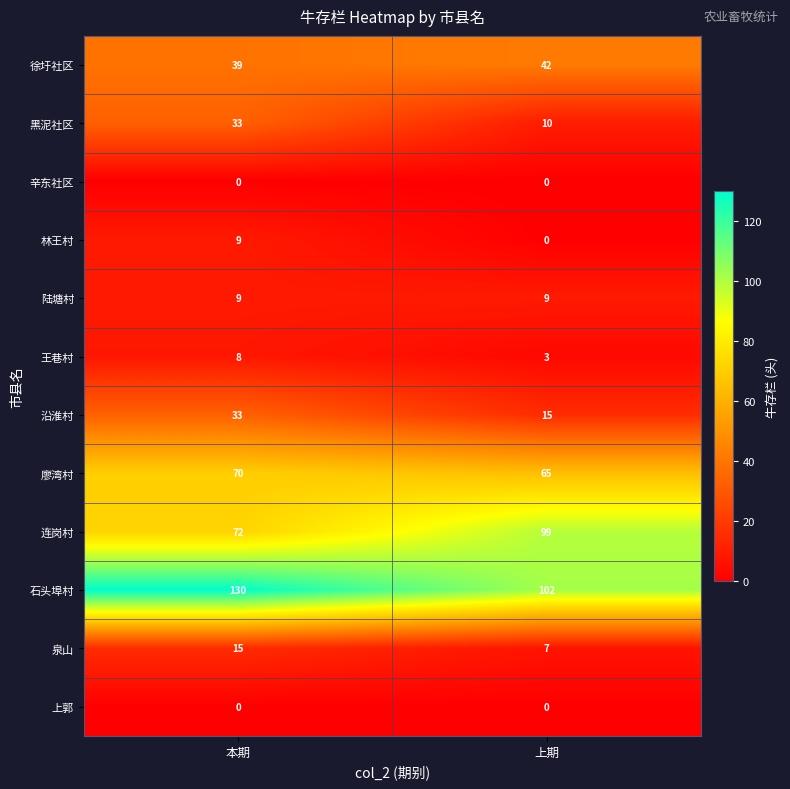

Which category has the lowest value in the 黑泥社区 series?

上期